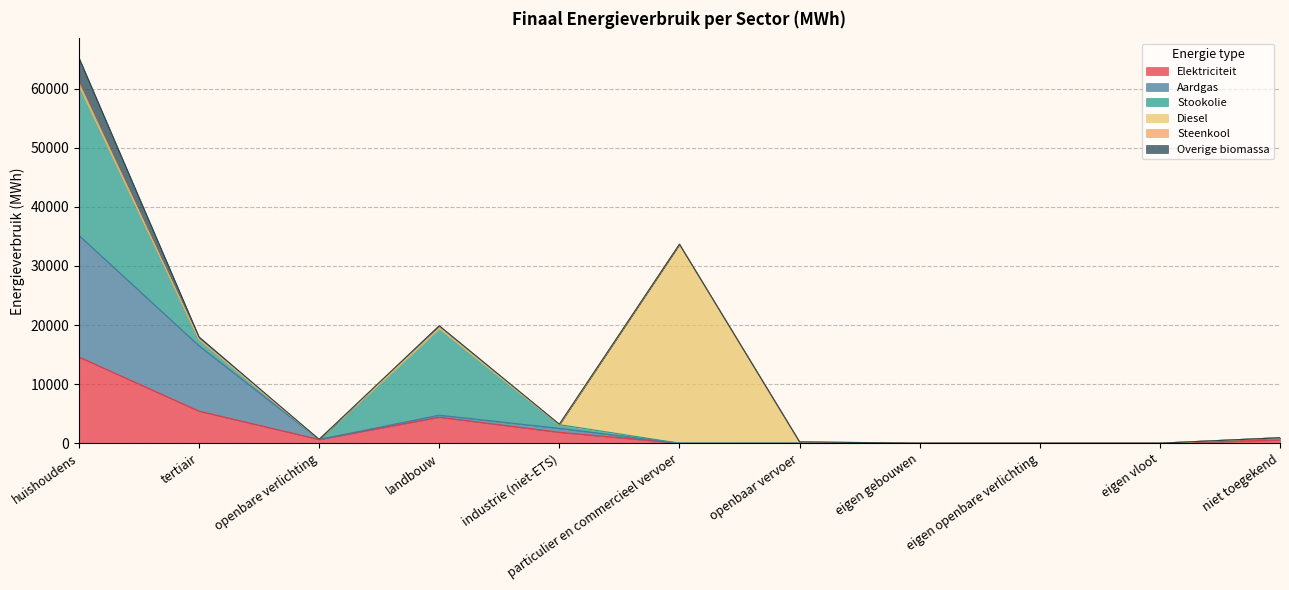

How many data points in Stookolie are above 0?

4